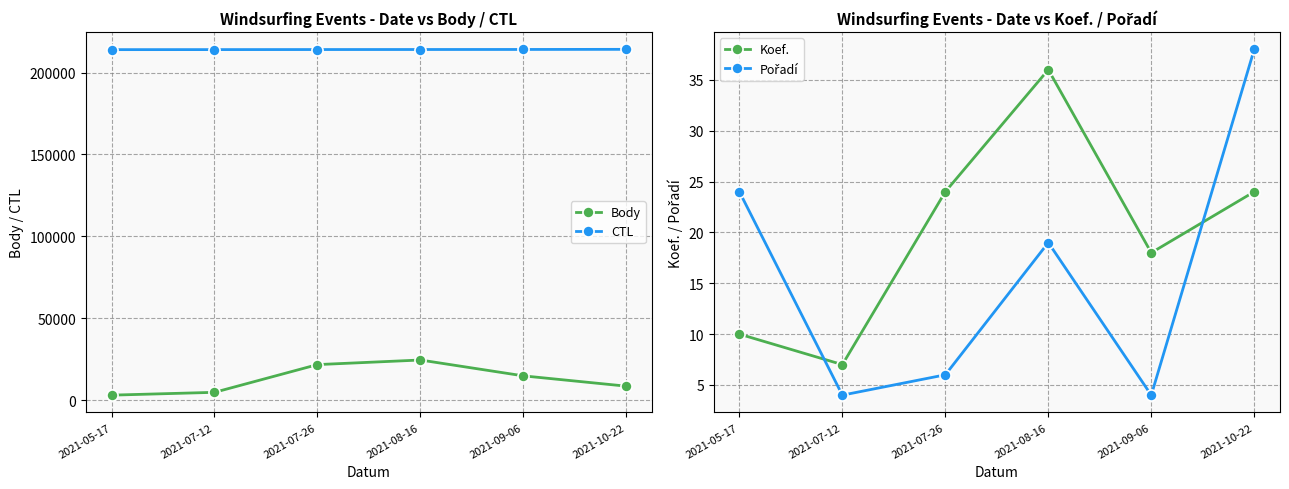

The value of Body at 2021-08-16 is 24465. True or false?

True